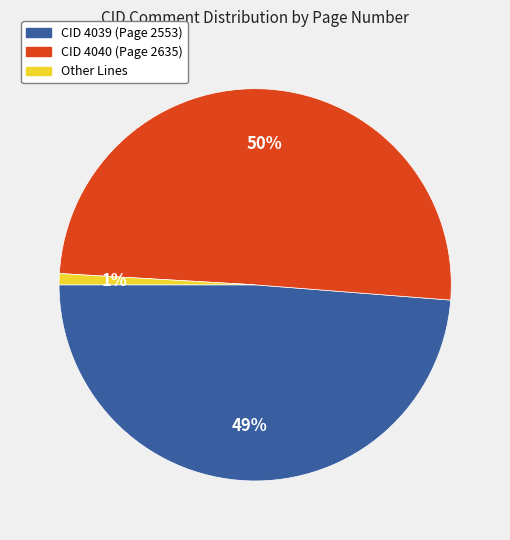

To the nearest percent, what percentage of the pie is CID 4039 (Page 2553)?

49%